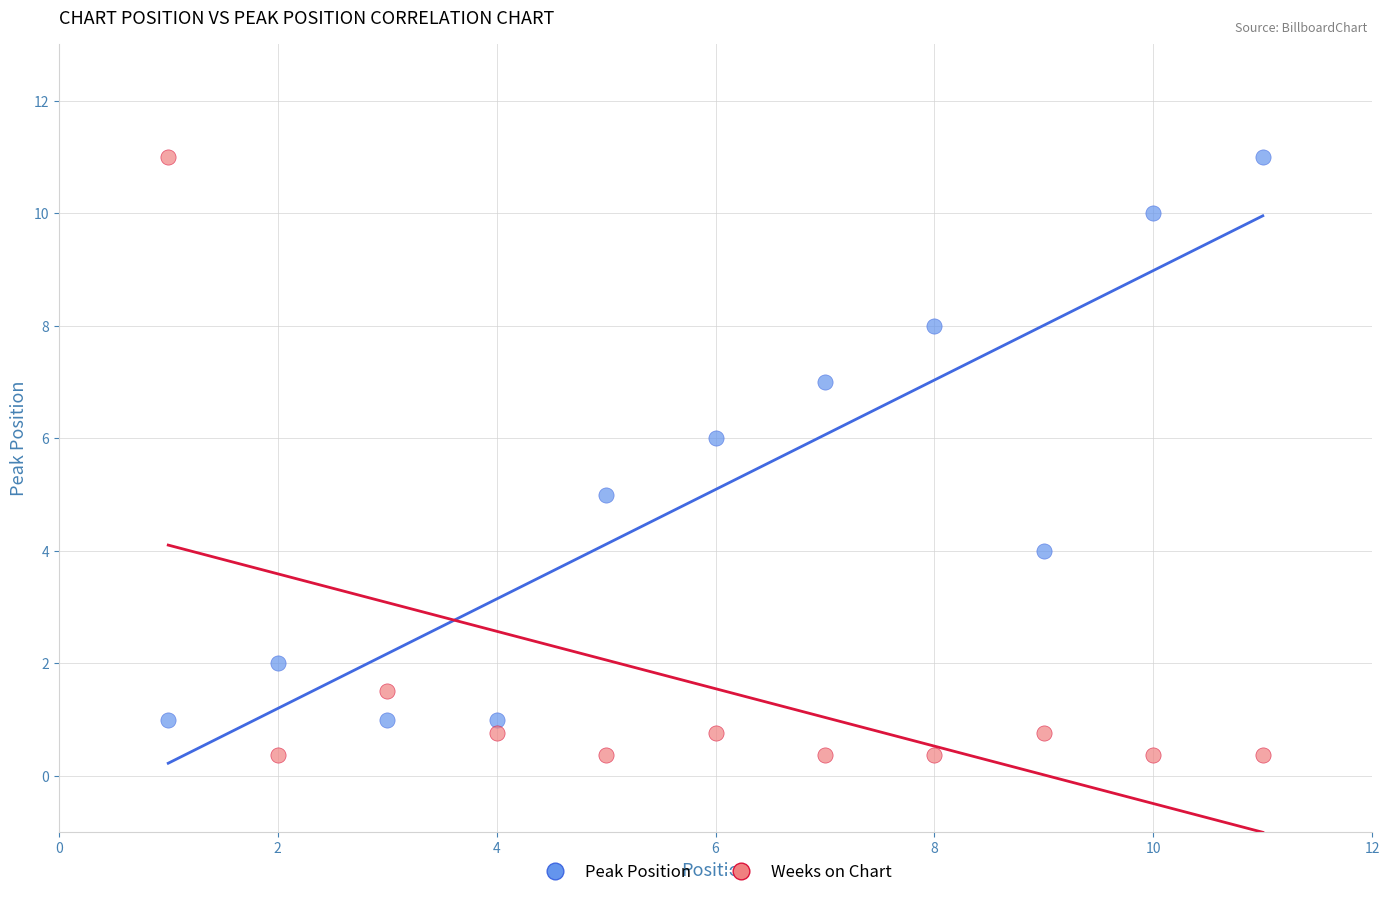

Across all data points, what is the range of Y values (max minus min)?

10.6